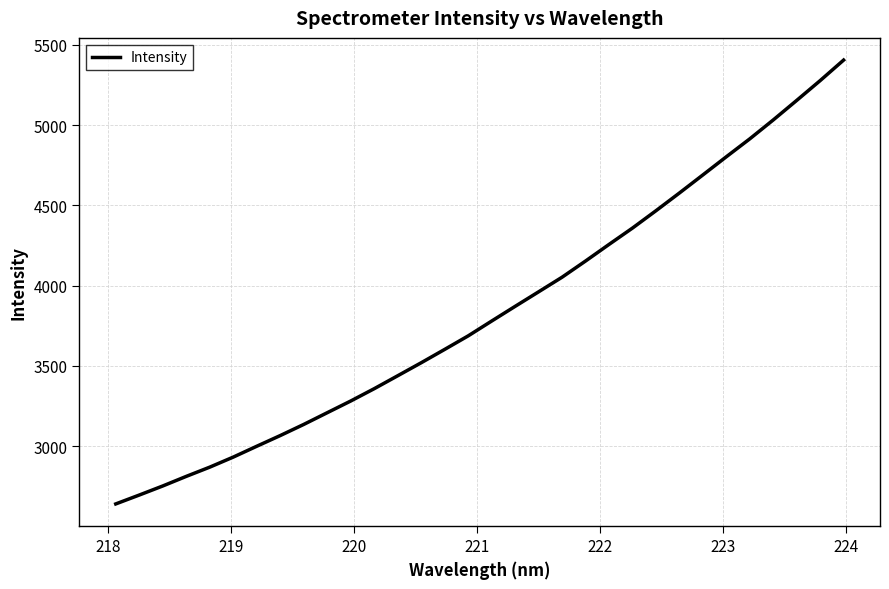

What is the difference between the maximum and minimum values?

2765.6